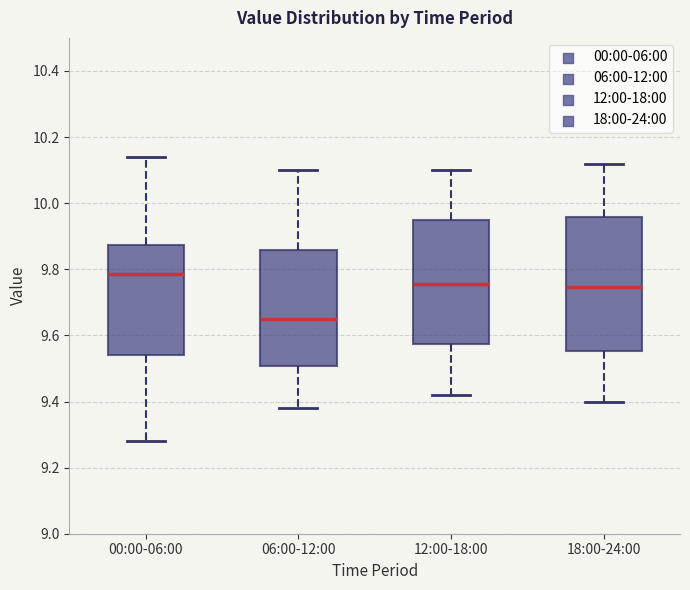

Reading left to right, transcribe this box plot: for each box, give where its median line is, the range the box spans, and where its two whiskers end, as read against the y-axis. The values are not printed on the chart, so give them approximately, as read against the axis.

00:00-06:00: median 9.78, box 9.54 to 9.88, whiskers 9.28 to 10.14
06:00-12:00: median 9.66, box 9.50 to 9.86, whiskers 9.38 to 10.10
12:00-18:00: median 9.76, box 9.58 to 9.96, whiskers 9.42 to 10.10
18:00-24:00: median 9.74, box 9.56 to 9.96, whiskers 9.40 to 10.12